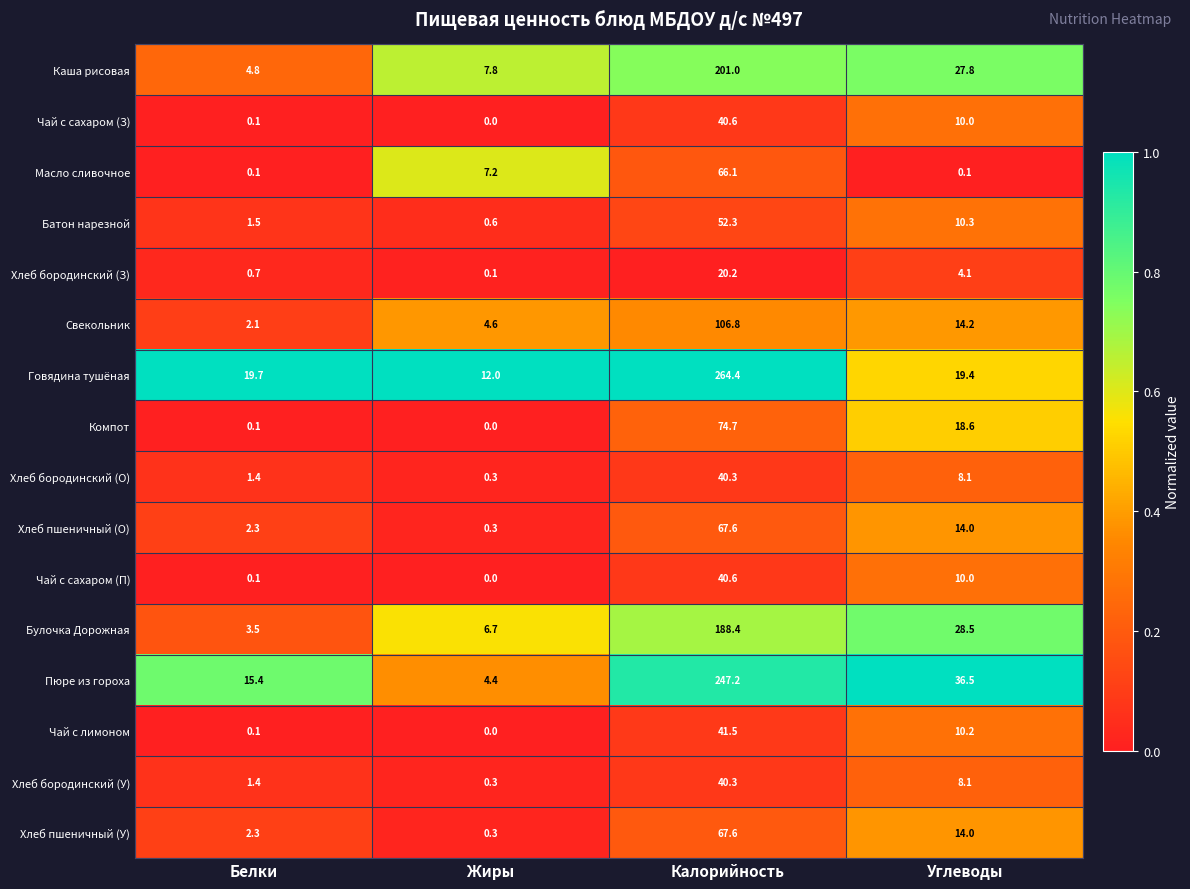

What is the difference between the Пюре из гороха values at Жиры and Калорийность?

242.8